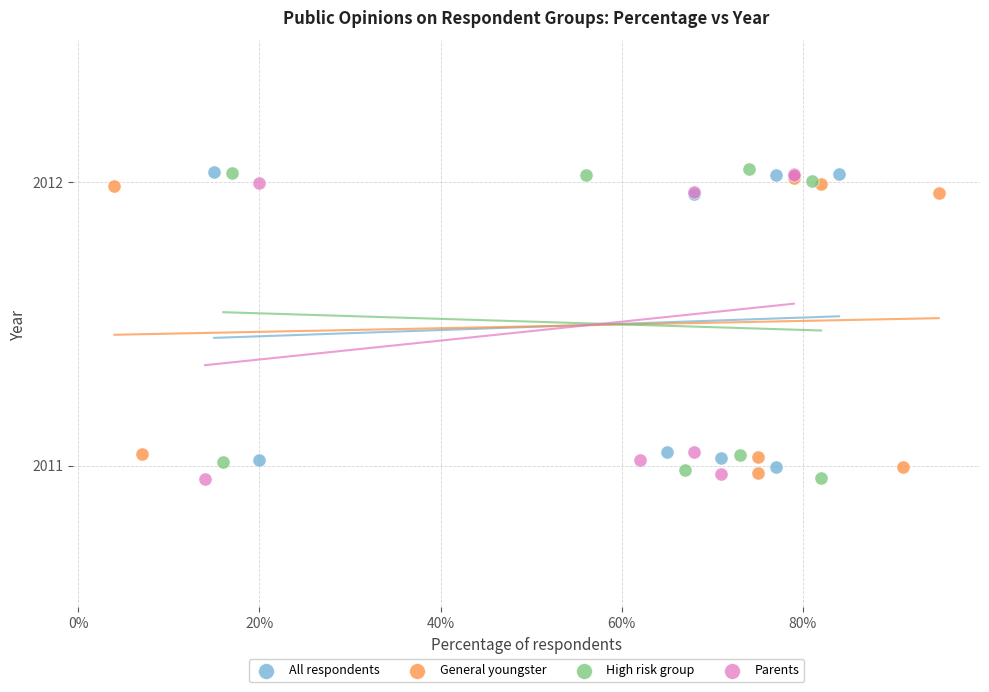

What are all the series names shown in the legend?

All respondents, General youngster, High risk group, Parents